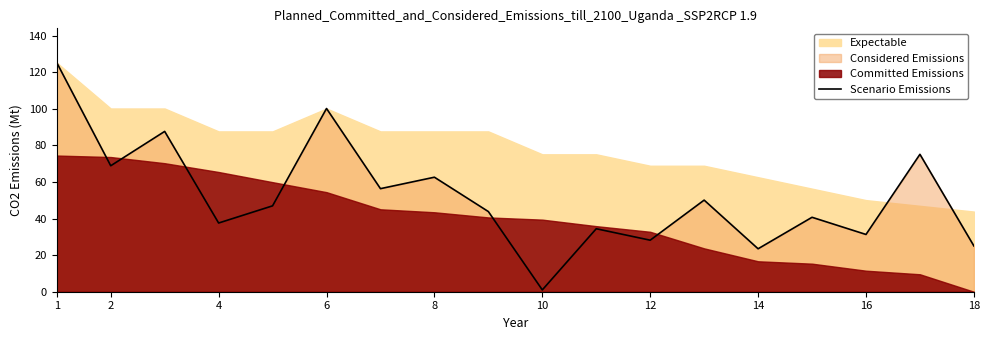

The value of Scenario Emissions at 1 is 197.6. True or false?

False